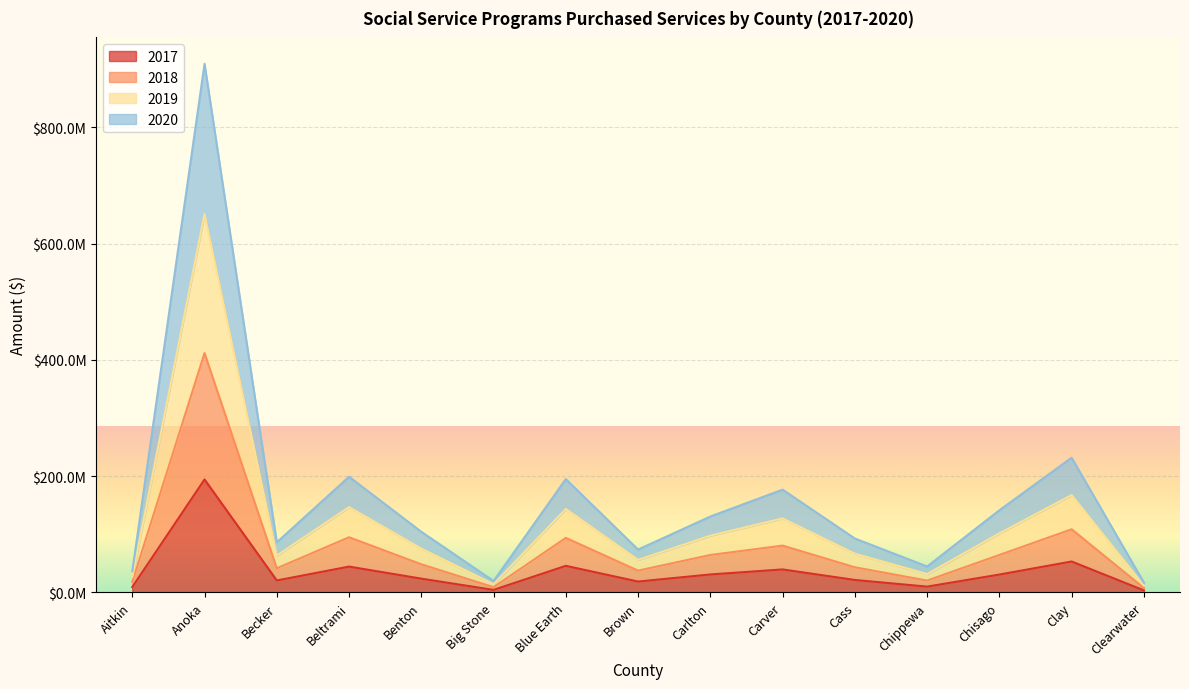

Is it true that 2018 equals 15114887.3 at Big Stone?

False